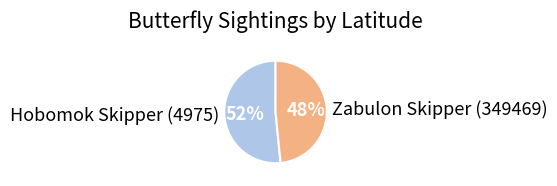

To the nearest percent, what is the average slice percentage?

50%